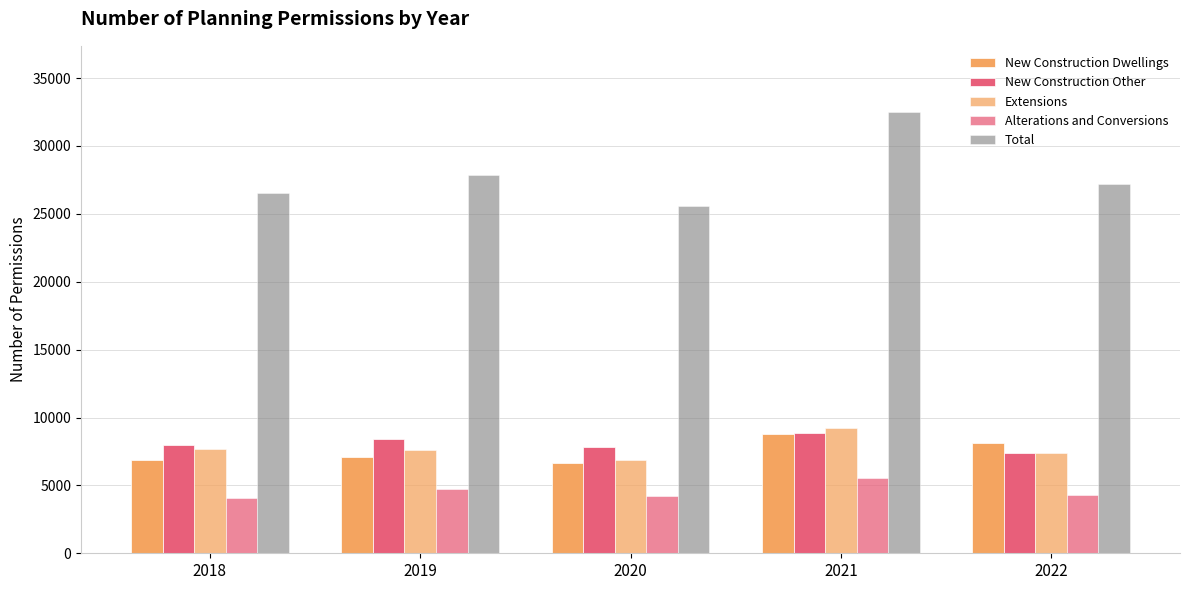

Reading right to left, list all the values displayed in this chart.

New Construction Dwellings: 8136	8815	6633	7104	6840
New Construction Other: 7405	8852	7838	8416	7987
Extensions: 7381	9260	6839	7629	7690
Alterations and Conversions: 4312	5572	4239	4718	4048
Total: 27234	32499	25549	27867	26565